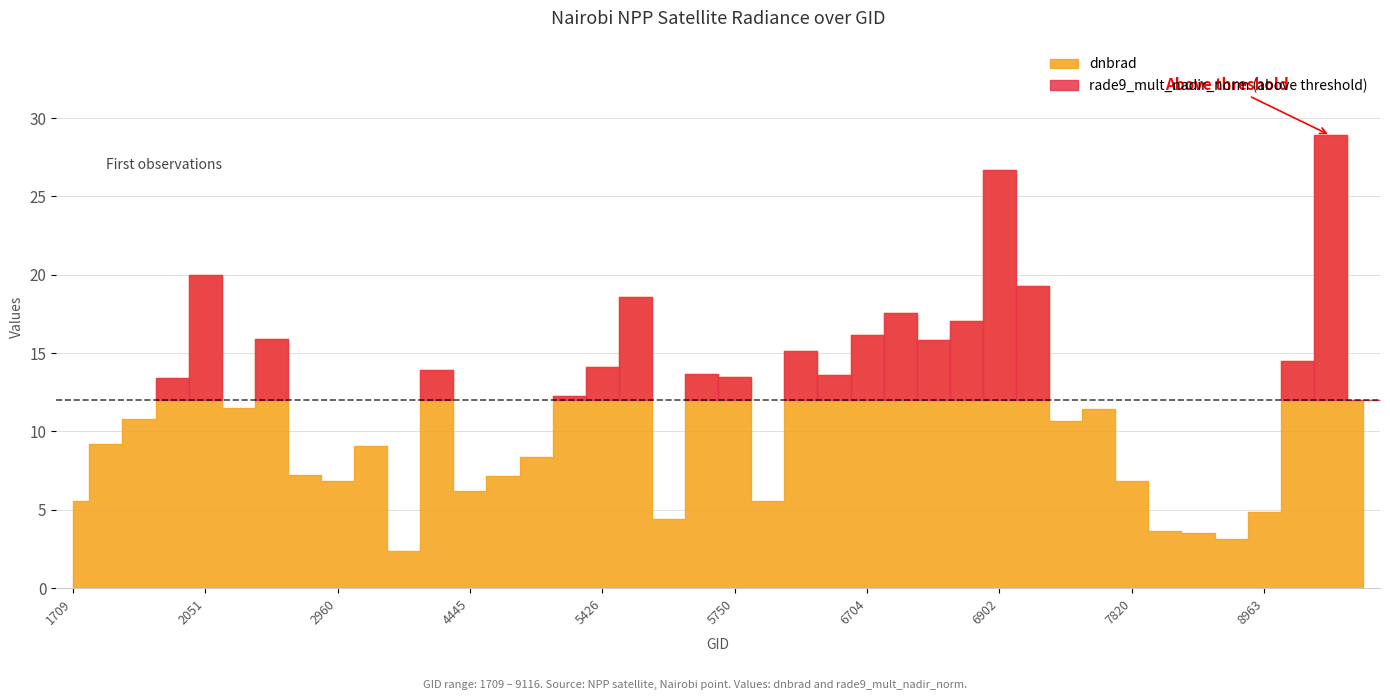

Does the chart display data point markers on the line(s)?

No